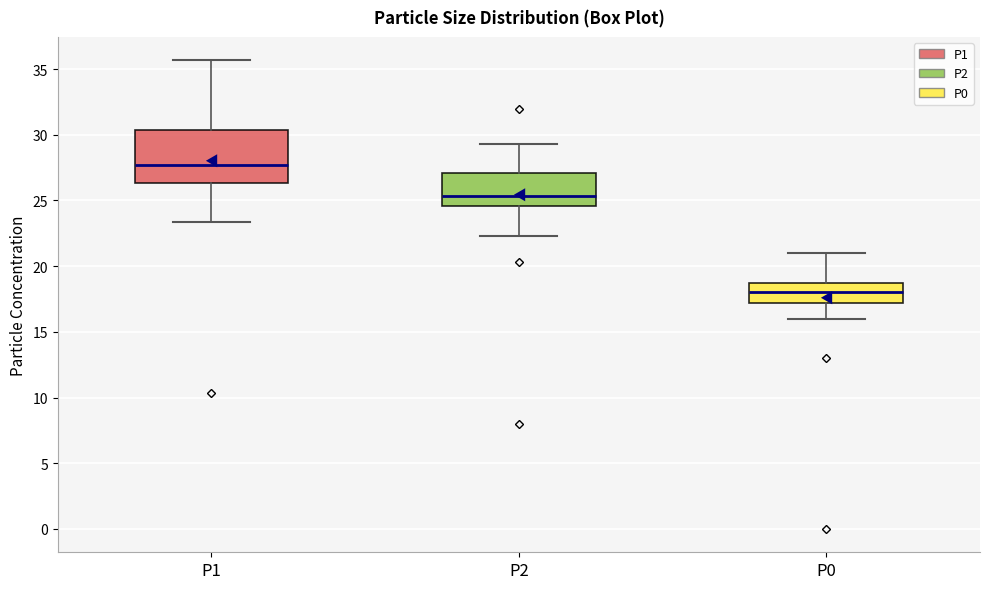

Reading left to right, transcribe this box plot: for each box, give where its median line is, the range the box spans, and where its two whiskers end, as read against the y-axis. The values are not printed on the chart, so give them approximately, as read against the axis.

P1: median 27.5, box 26.5 to 30.5, whiskers 23.5 to 35.5
P2: median 25.5, box 24.5 to 27.0, whiskers 22.5 to 29.5
P0: median 18.0, box 17.0 to 19.0, whiskers 16.0 to 21.0